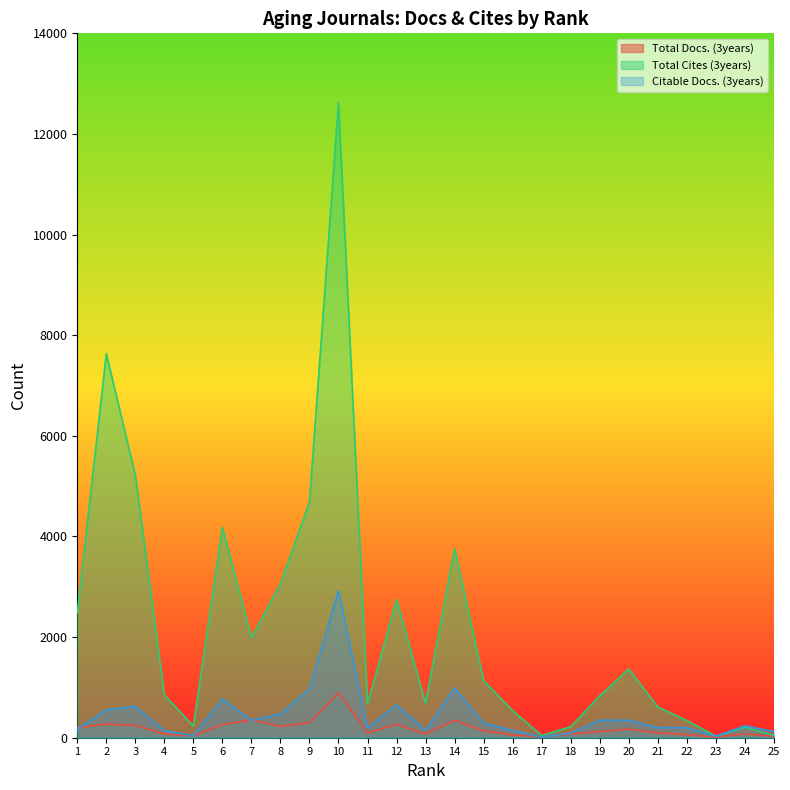

The value of Total Docs. (3years) at 4 is 114. True or false?

False